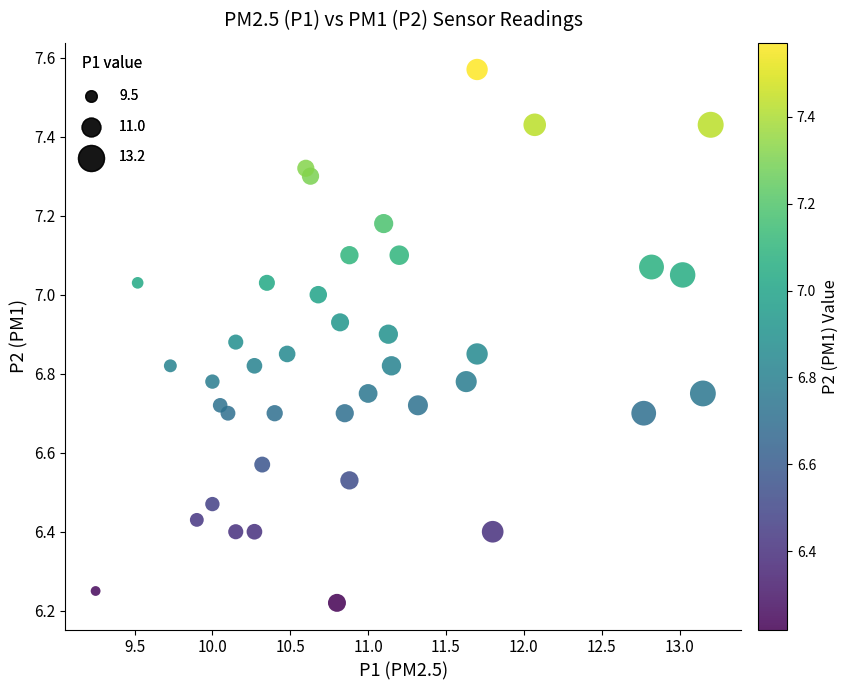

What is the range of X values (max minus min)?

3.9